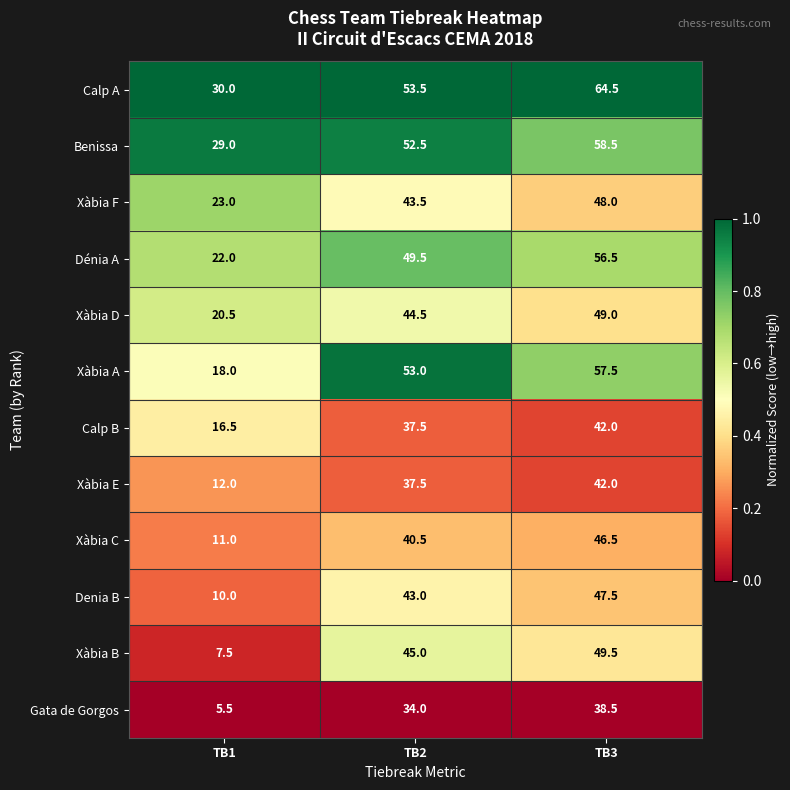

What is the average value of the Gata de Gorgos series?

26.0